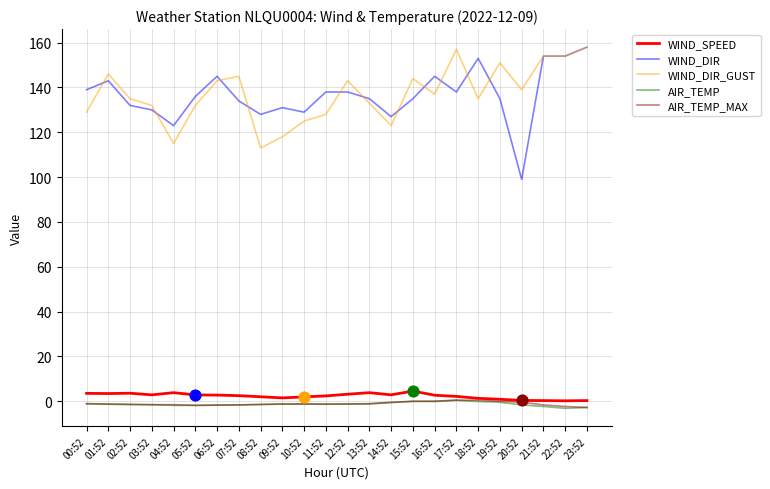

Is the value of AIR_TEMP at 21:52 greater than the value of WIND_SPEED at 03:52?

No